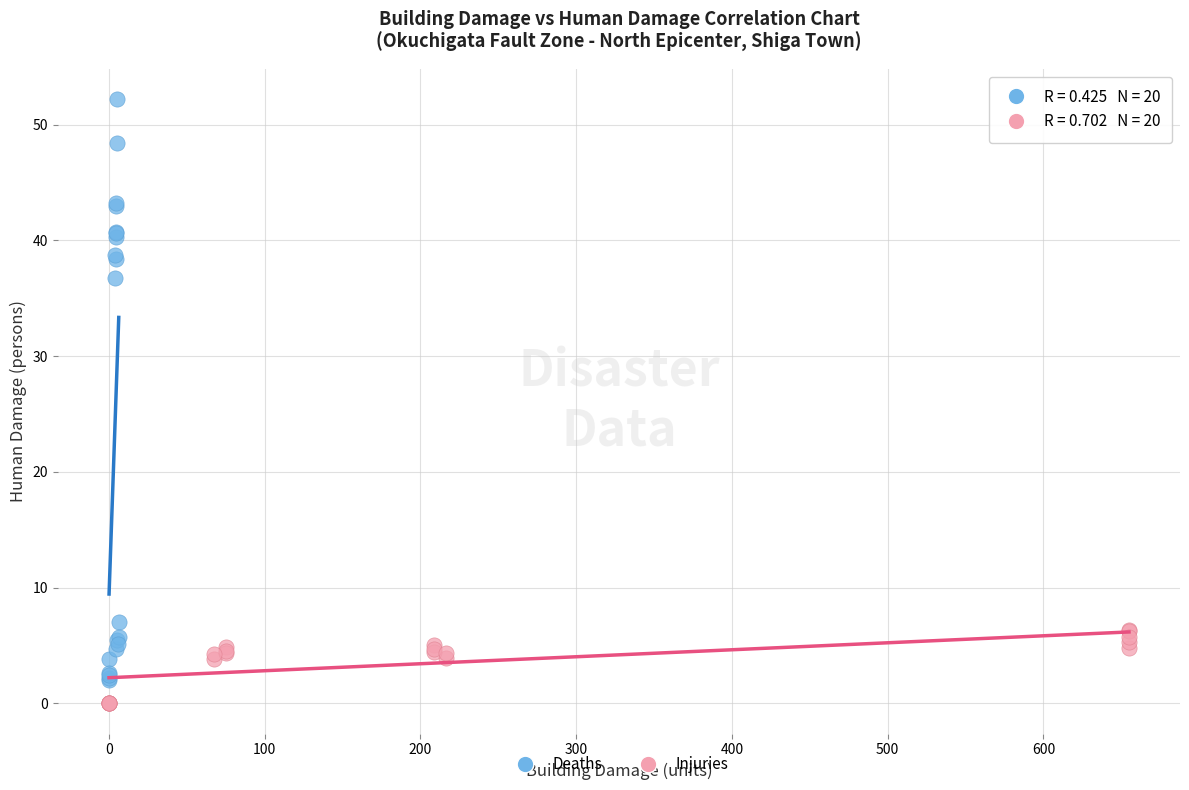

Which series has the largest Y range (max minus min)?

Deaths